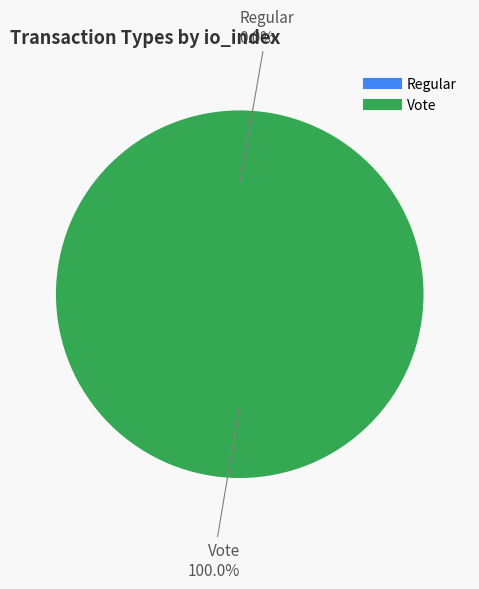

Do Vote and Regular together represent more than half of the pie?

Yes